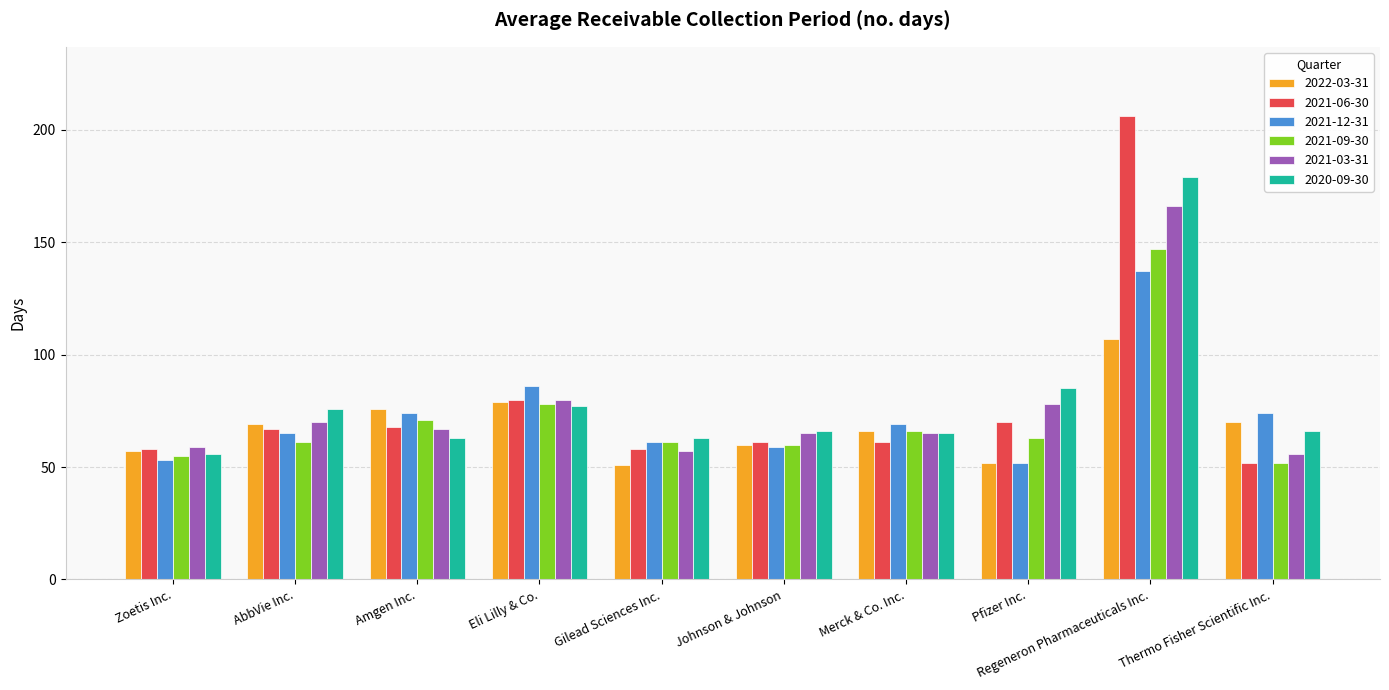

Reading right to left, extract all data points from this chart.

2022-03-31: Thermo Fisher Scientific Inc.=70	Regeneron Pharmaceuticals Inc.=107	Pfizer Inc.=52	Merck & Co. Inc.=66	Johnson & Johnson=60	Gilead Sciences Inc.=51	Eli Lilly & Co.=79	Amgen Inc.=76	AbbVie Inc.=69	Zoetis Inc.=57
2021-06-30: Thermo Fisher Scientific Inc.=52	Regeneron Pharmaceuticals Inc.=206	Pfizer Inc.=70	Merck & Co. Inc.=61	Johnson & Johnson=61	Gilead Sciences Inc.=58	Eli Lilly & Co.=80	Amgen Inc.=68	AbbVie Inc.=67	Zoetis Inc.=58
2021-12-31: Thermo Fisher Scientific Inc.=74	Regeneron Pharmaceuticals Inc.=137	Pfizer Inc.=52	Merck & Co. Inc.=69	Johnson & Johnson=59	Gilead Sciences Inc.=61	Eli Lilly & Co.=86	Amgen Inc.=74	AbbVie Inc.=65	Zoetis Inc.=53
2021-09-30: Thermo Fisher Scientific Inc.=52	Regeneron Pharmaceuticals Inc.=147	Pfizer Inc.=63	Merck & Co. Inc.=66	Johnson & Johnson=60	Gilead Sciences Inc.=61	Eli Lilly & Co.=78	Amgen Inc.=71	AbbVie Inc.=61	Zoetis Inc.=55
2021-03-31: Thermo Fisher Scientific Inc.=56	Regeneron Pharmaceuticals Inc.=166	Pfizer Inc.=78	Merck & Co. Inc.=65	Johnson & Johnson=65	Gilead Sciences Inc.=57	Eli Lilly & Co.=80	Amgen Inc.=67	AbbVie Inc.=70	Zoetis Inc.=59
2020-09-30: Thermo Fisher Scientific Inc.=66	Regeneron Pharmaceuticals Inc.=179	Pfizer Inc.=85	Merck & Co. Inc.=65	Johnson & Johnson=66	Gilead Sciences Inc.=63	Eli Lilly & Co.=77	Amgen Inc.=63	AbbVie Inc.=76	Zoetis Inc.=56